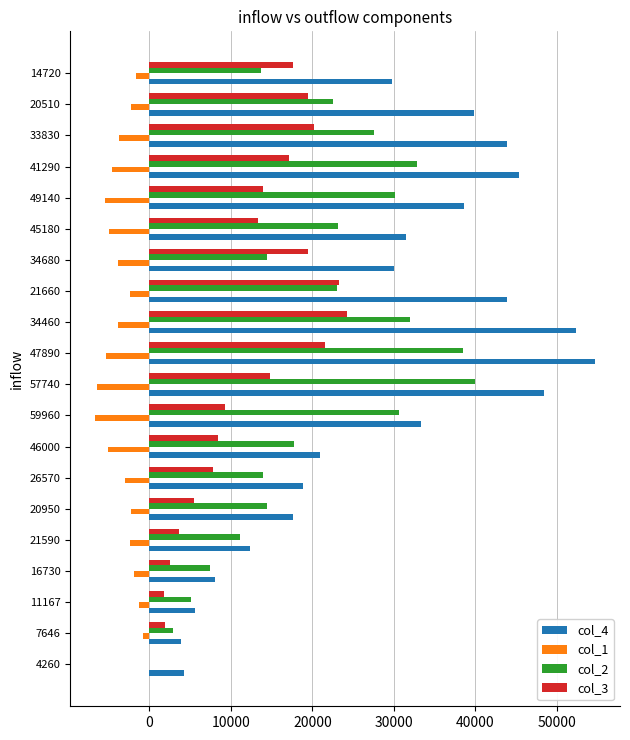

What is the total value across all series at 20950?

35113.4